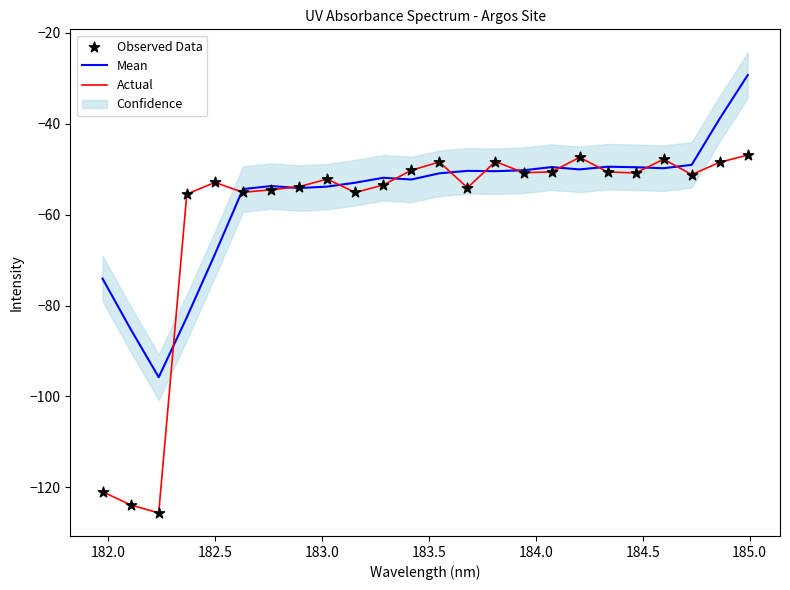

Which series has the widest spread of Y values?

Actual